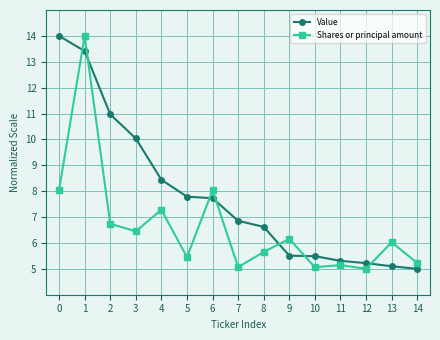

At which category does Shares or principal amount reach its first local peak?

1